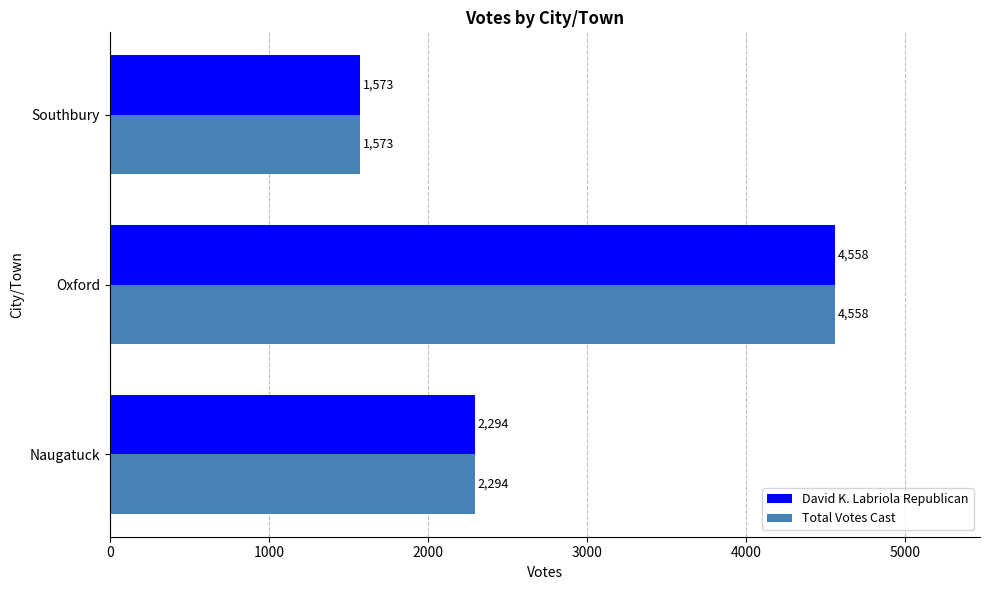

What is the highest value of the Total Votes Cast series?

4558